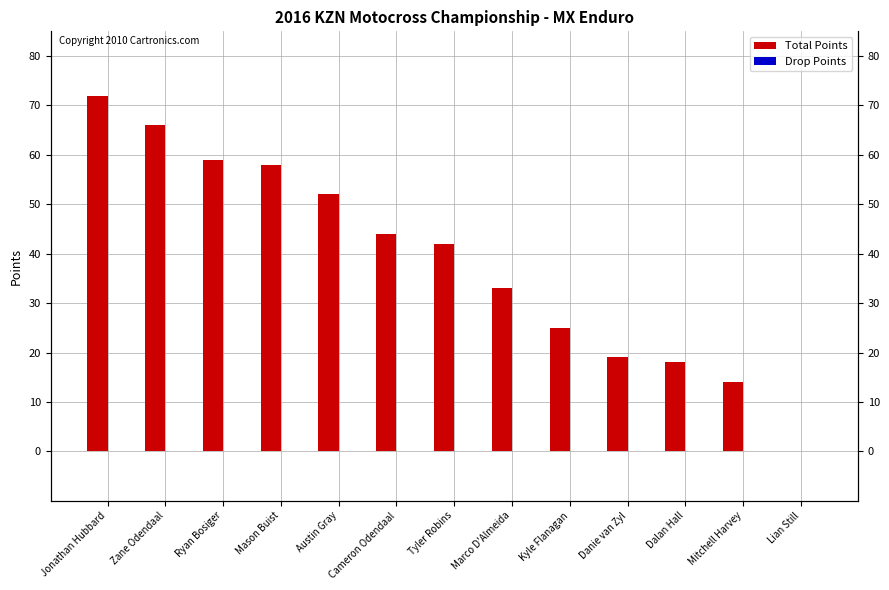

How many groups of bars are there?

13